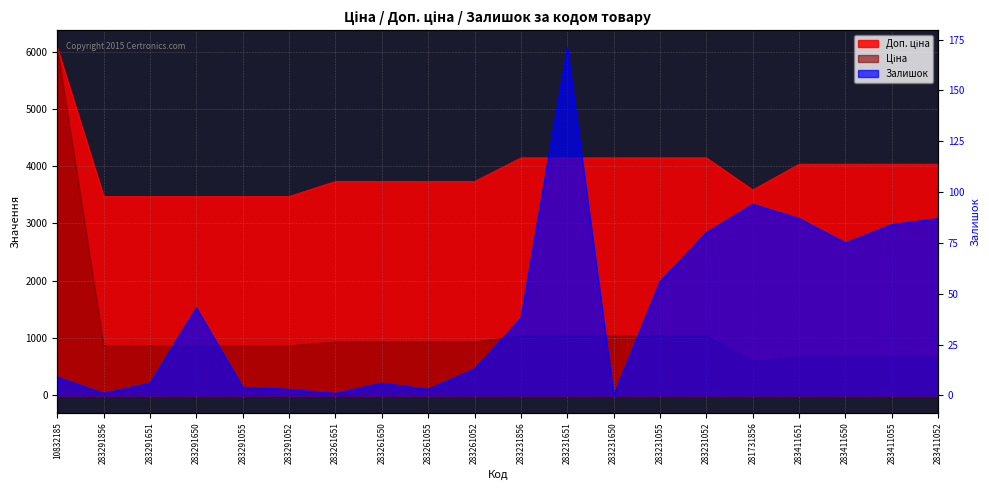

Reading left to right, transcribe all the data shown in this chart.

Ціна: 10832185=6067.2	283291856=868.0	283291651=868.0	283291650=868.0	283291055=868.0	283291052=868.0	283261651=933.5	283261650=933.5	283261055=933.5	283261052=933.5	283231856=1036.5	283231651=1036.5	283231650=1036.5	283231055=1036.5	283231052=1036.5	281731856=597.8	283411651=672.7	283411650=672.7	283411055=672.7	283411052=672.7
Доп. ціна: 10832185=6067.2	283291856=3472.1	283291651=3472.1	283291650=3472.1	283291055=3472.1	283291052=3472.1	283261651=3734.2	283261650=3734.2	283261055=3734.2	283261052=3734.2	283231856=4145.9	283231651=4145.9	283231650=4145.9	283231055=4145.9	283231052=4145.9	281731856=3586.7	283411651=4036.0	283411650=4036.0	283411055=4036.0	283411052=4036.0
Залишок: 10832185=9.0	283291856=1.0	283291651=6.0	283291650=43.0	283291055=4.0	283291052=3.0	283261651=1.0	283261650=6.0	283261055=3.0	283261052=13.0	283231856=38.0	283231651=171.0	283231650=0.0	283231055=56.0	283231052=80.0	281731856=94.0	283411651=87.0	283411650=75.0	283411055=84.0	283411052=87.0